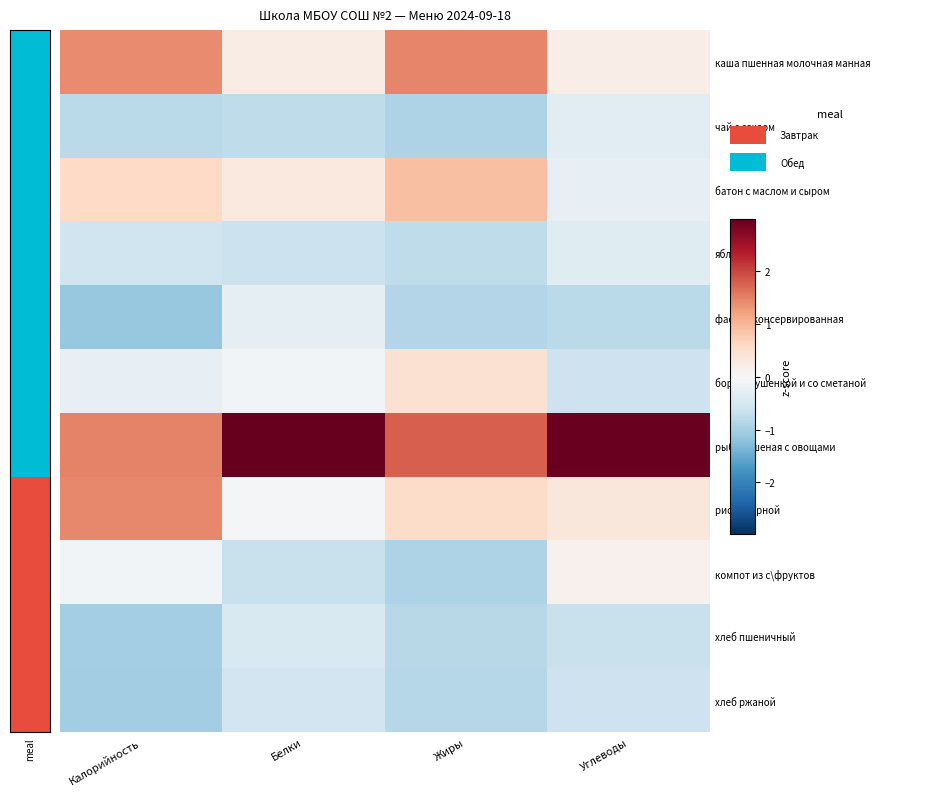

Reading left to right, what are all the values shown in this chart?

каша пшенная молочная манная: Калорийность=1.4	Белки=0.2	Жиры=1.4	Углеводы=0.2
чай с сахаом: Калорийность=-0.8	Белки=-0.8	Жиры=-0.9	Углеводы=-0.3
батон с маслом и сыром: Калорийность=0.6	Белки=0.3	Жиры=0.9	Углеводы=-0.2
яблоко: Калорийность=-0.6	Белки=-0.6	Жиры=-0.7	Углеводы=-0.4
фасоль консервированная: Калорийность=-1.1	Белки=-0.3	Жиры=-0.9	Углеводы=-0.8
борщ с тушенкой и со сметаной: Калорийность=-0.2	Белки=-0.1	Жиры=0.4	Углеводы=-0.6
рыба тушеная с овощами: Калорийность=1.5	Белки=3.0	Жиры=1.8	Углеводы=3.0
рис отварной: Калорийность=1.4	Белки=-0.1	Жиры=0.6	Углеводы=0.3
компот из с\фруктов: Калорийность=-0.1	Белки=-0.7	Жиры=-0.9	Углеводы=0.1
хлеб пшеничный: Калорийность=-1.0	Белки=-0.4	Жиры=-0.8	Углеводы=-0.7
хлеб ржаной: Калорийность=-1.0	Белки=-0.6	Жиры=-0.9	Углеводы=-0.6